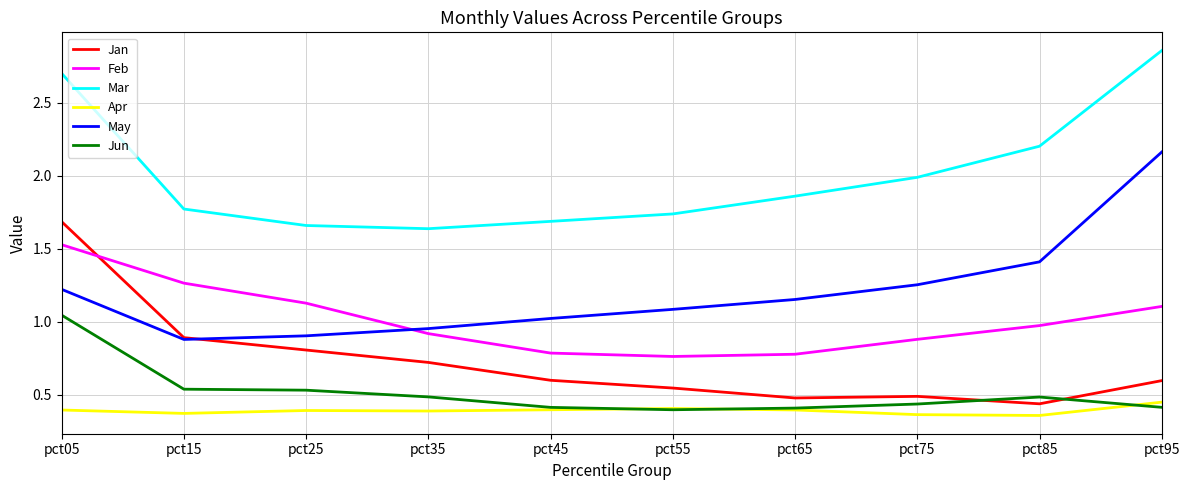

The Apr series shows 0.7 at pct45. True or false?

False